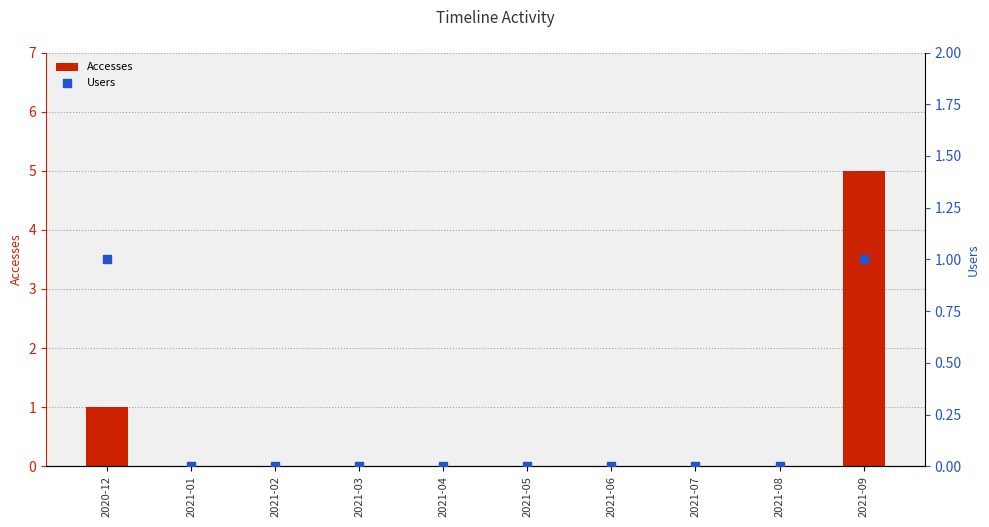

At which category is the sum across all series the highest?

2021-09